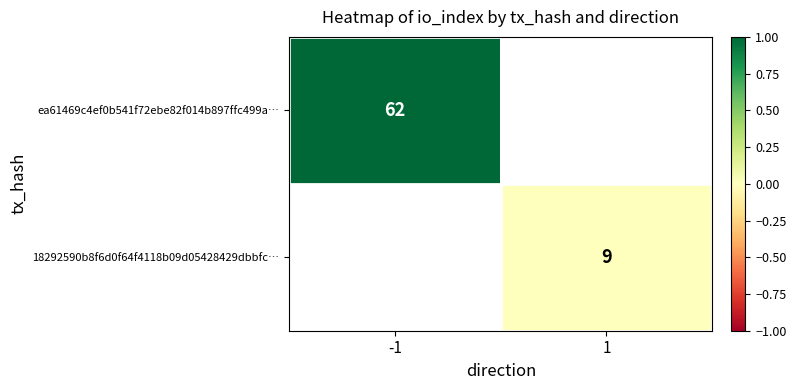

True or false: 18292590b8f6d0f64f4118b09d05428429dbbfc… has a value of 9 at 1.

True